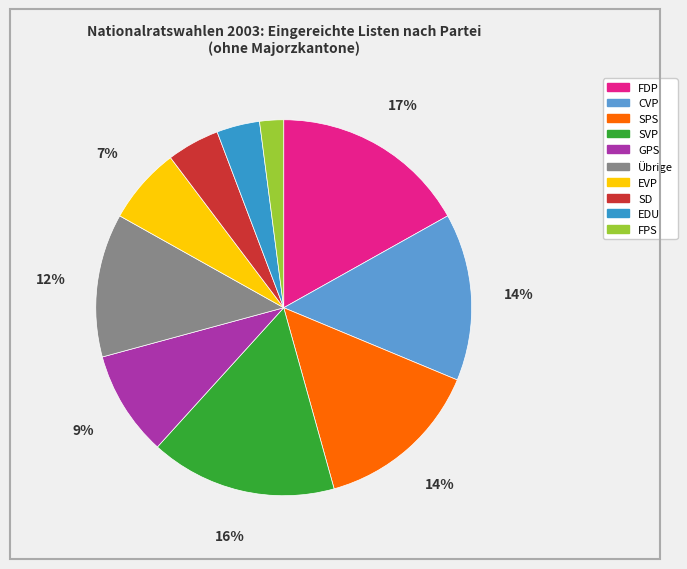

Between SPS and SD, which is larger?

SPS